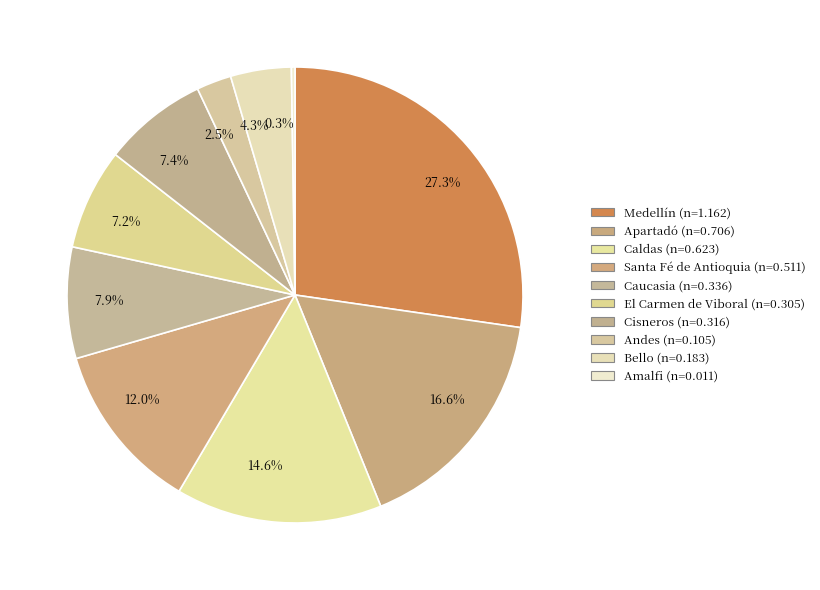

What percentage do Bello and Apartadó together represent?

20.9%